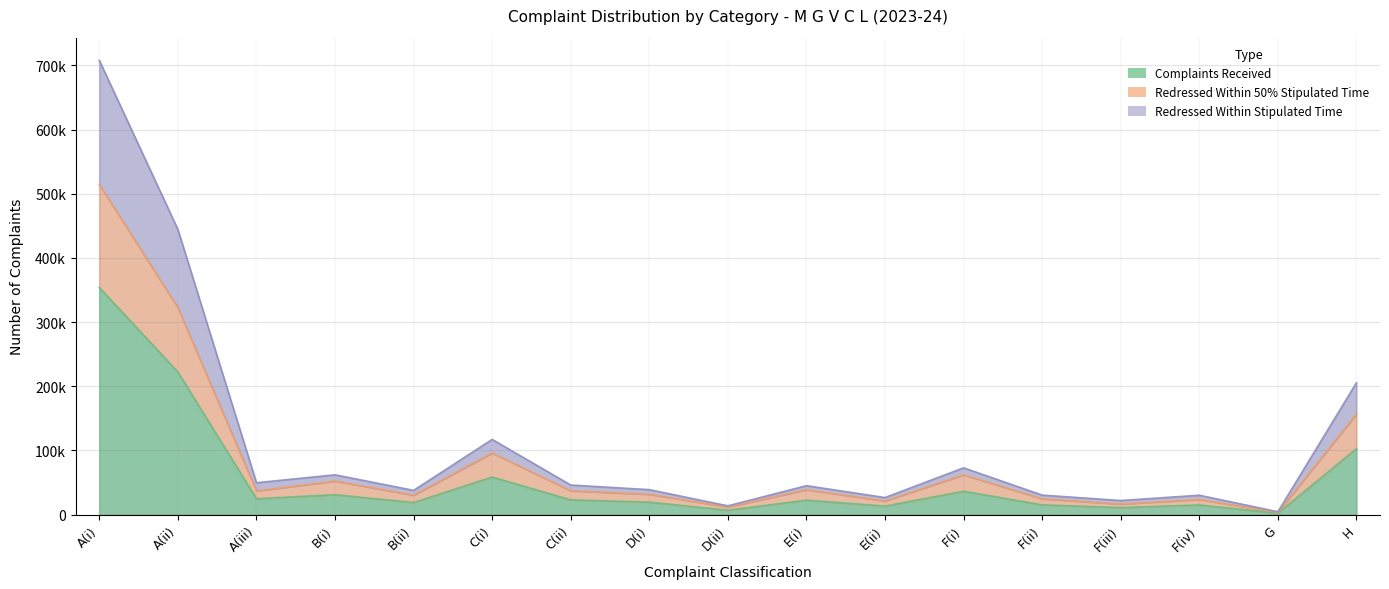

Count the number of data series in this chart.

3